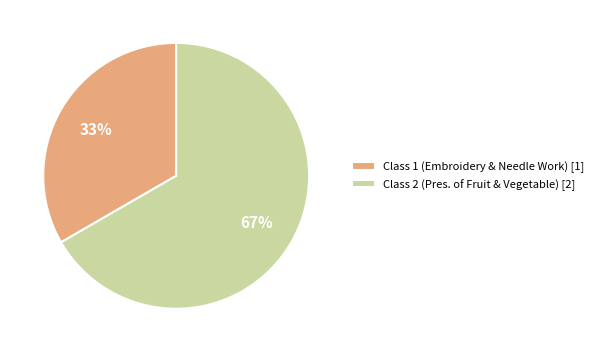

To the nearest percent, what is the combined percentage of Class 1 (Embroidery & Needle Work) [1] and Class 2 (Pres. of Fruit & Vegetable) [2]?

100%